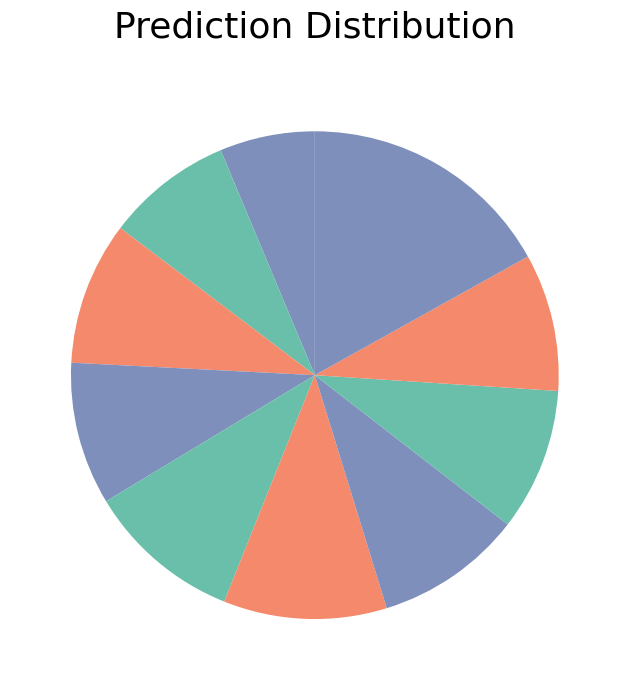

How many slices are in this pie chart?

10